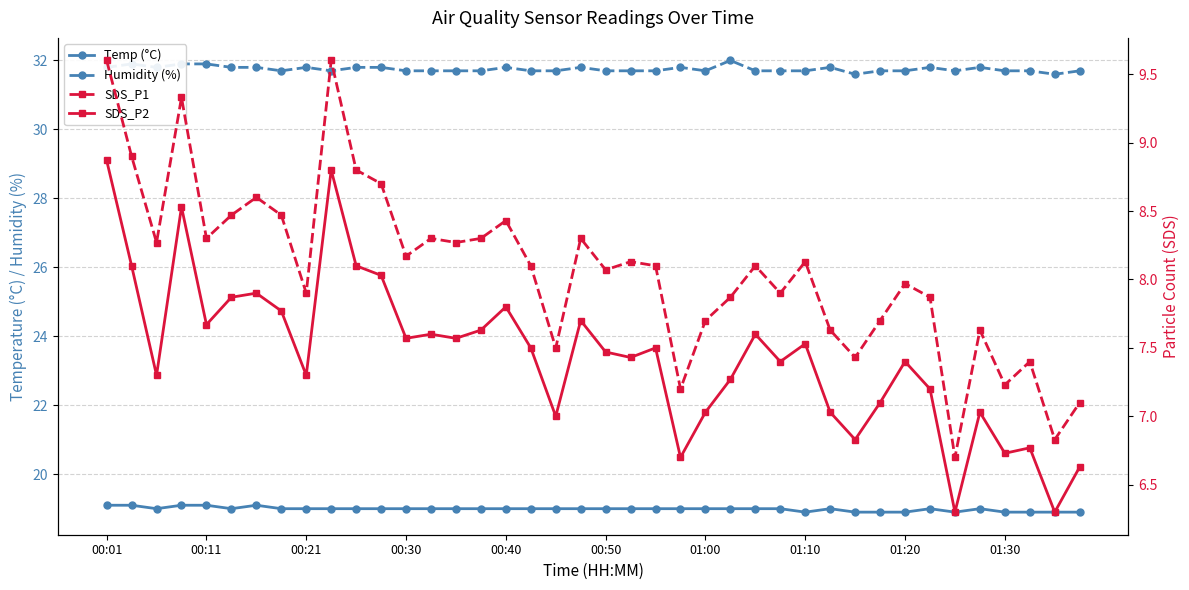

What is the value of the Temp (°C) point at the 20th from the left?

19.0